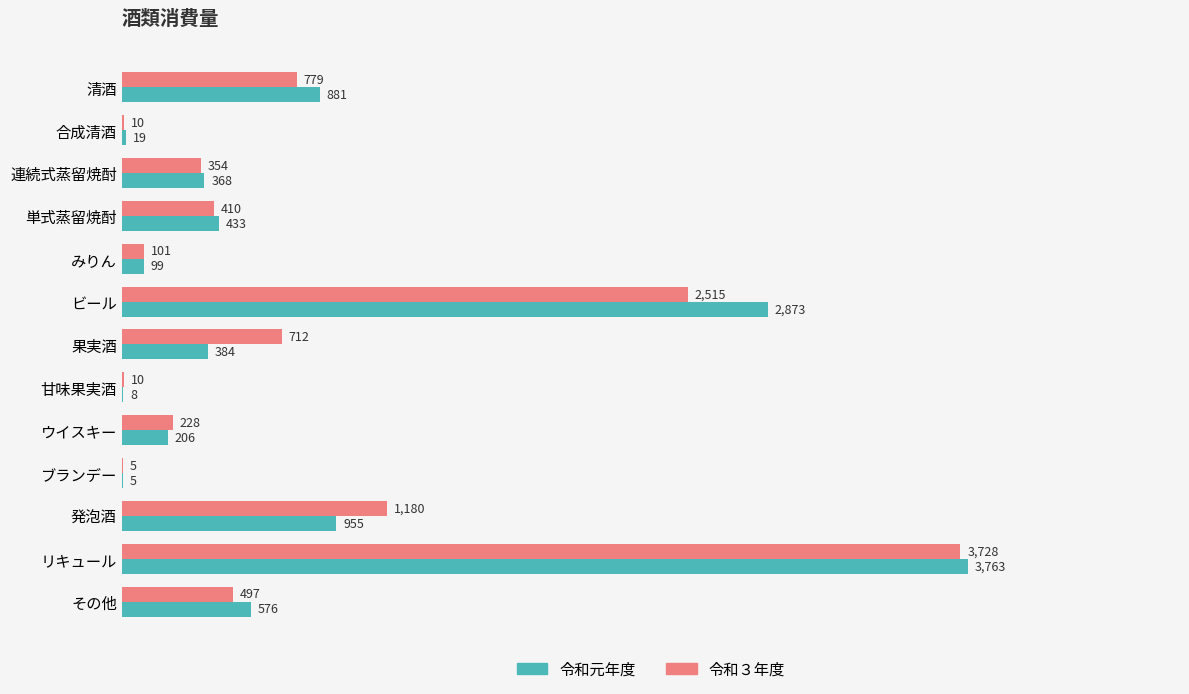

What are all the series names shown in the legend?

令和元年度, 令和３年度